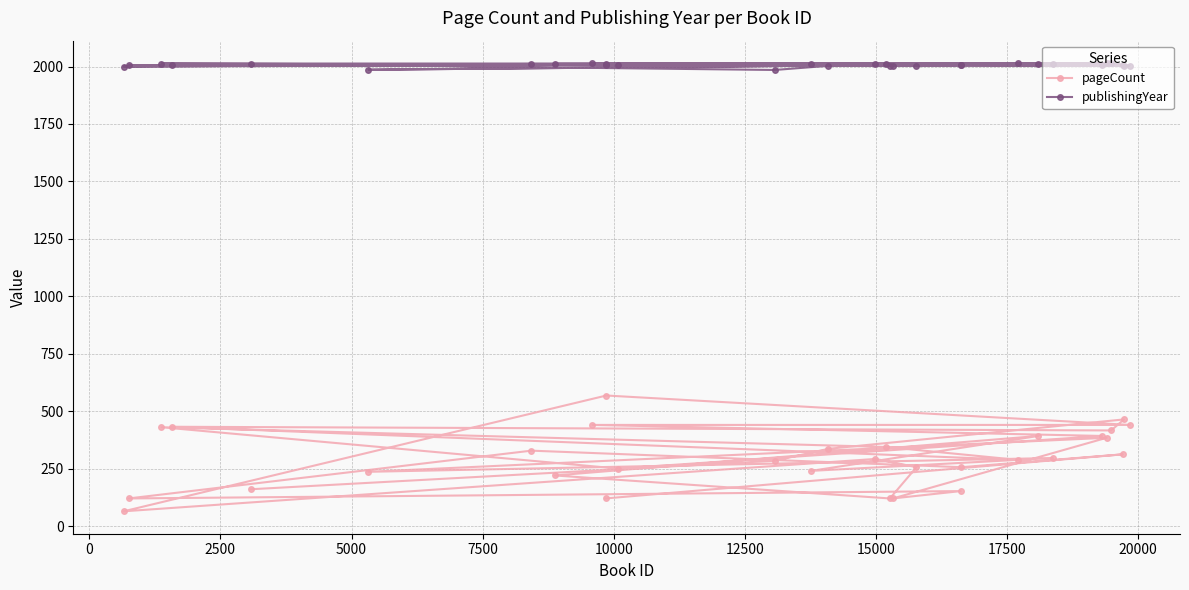

True or false: pageCount and publishingYear intersect in this chart.

False